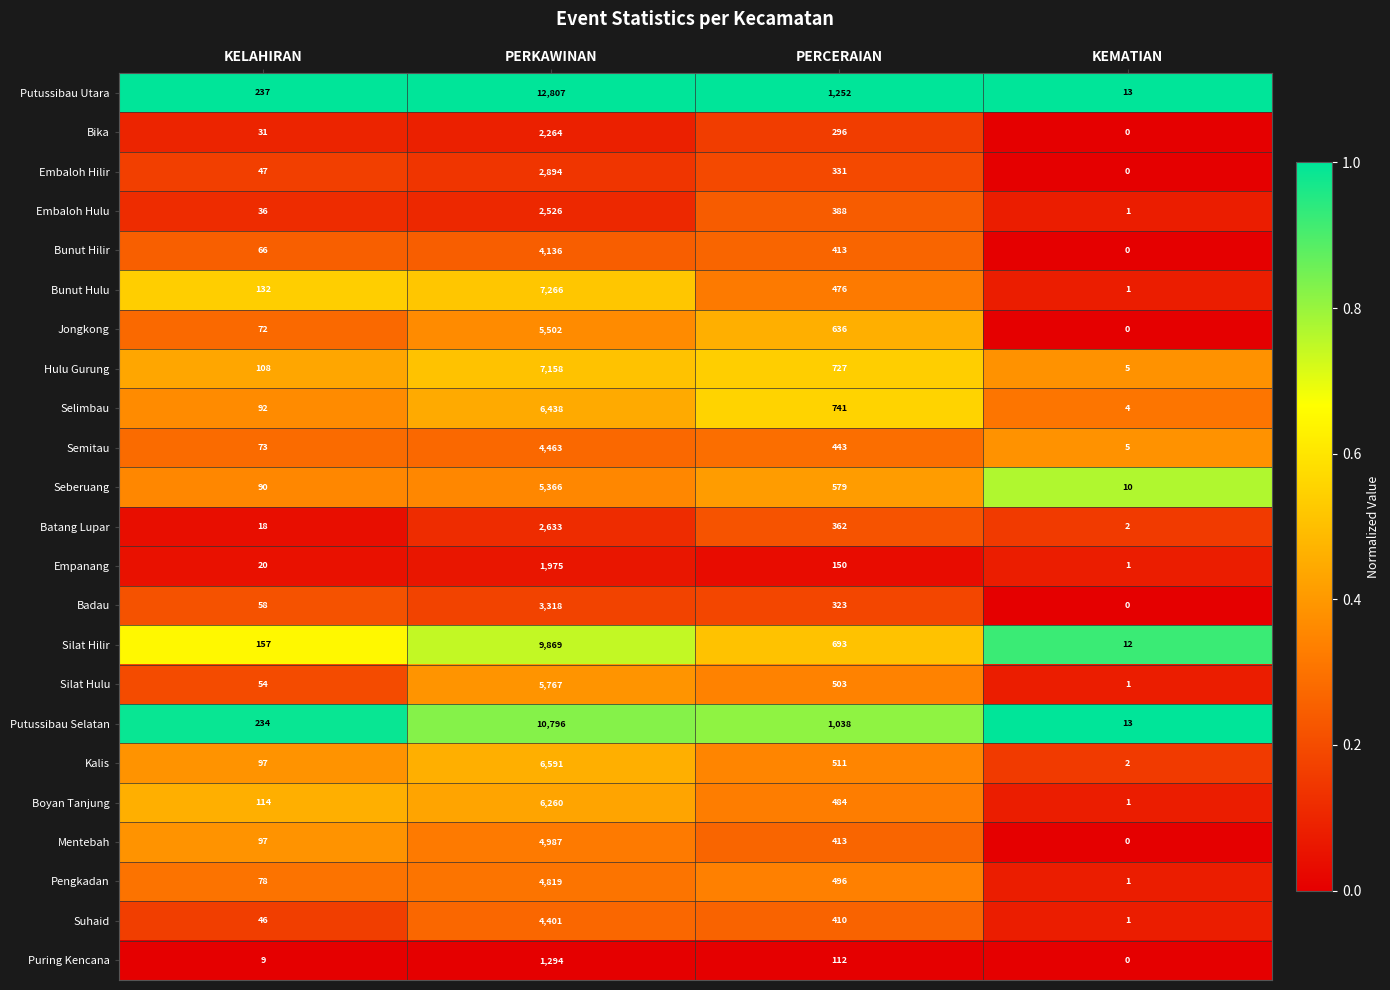

What is the sum of the Boyan Tanjung values at KELAHIRAN and PERCERAIAN?

598